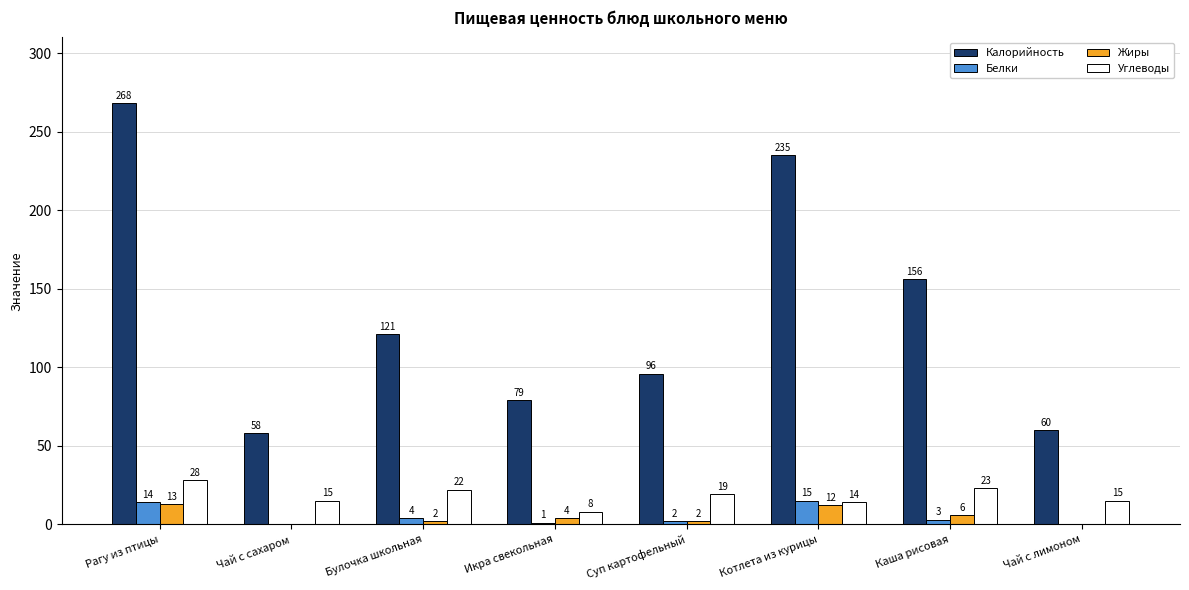

How many distinct data groups are displayed?

4